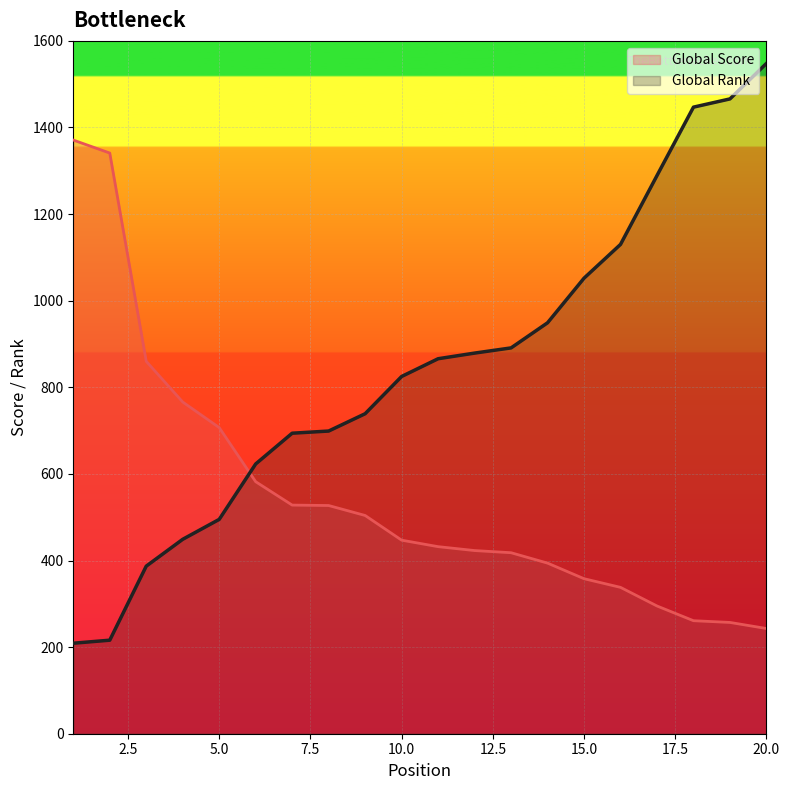

What are all the series names shown in the legend?

Global Score, Global Rank